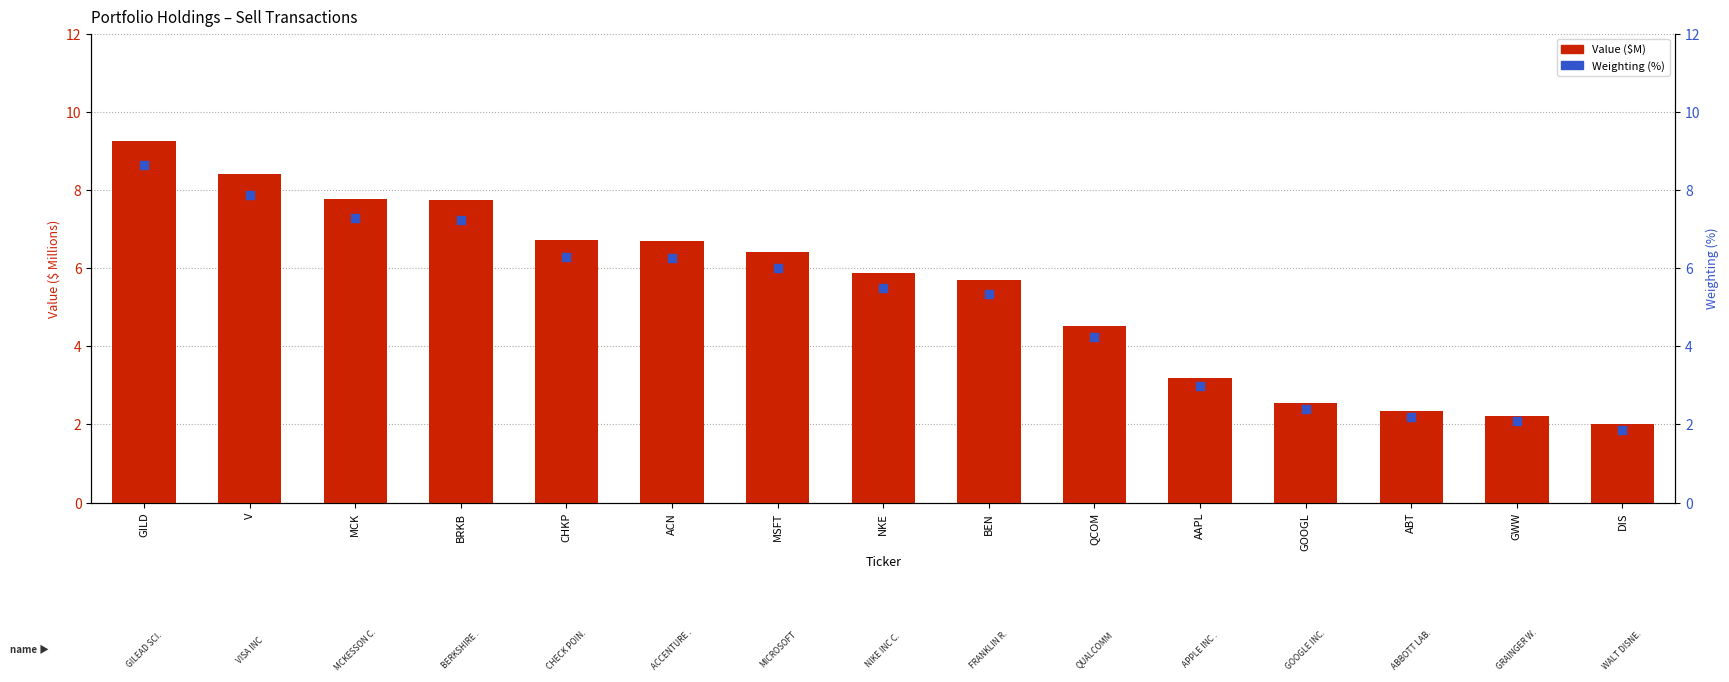

Which series contains the lowest Y value?

Weighting (%)